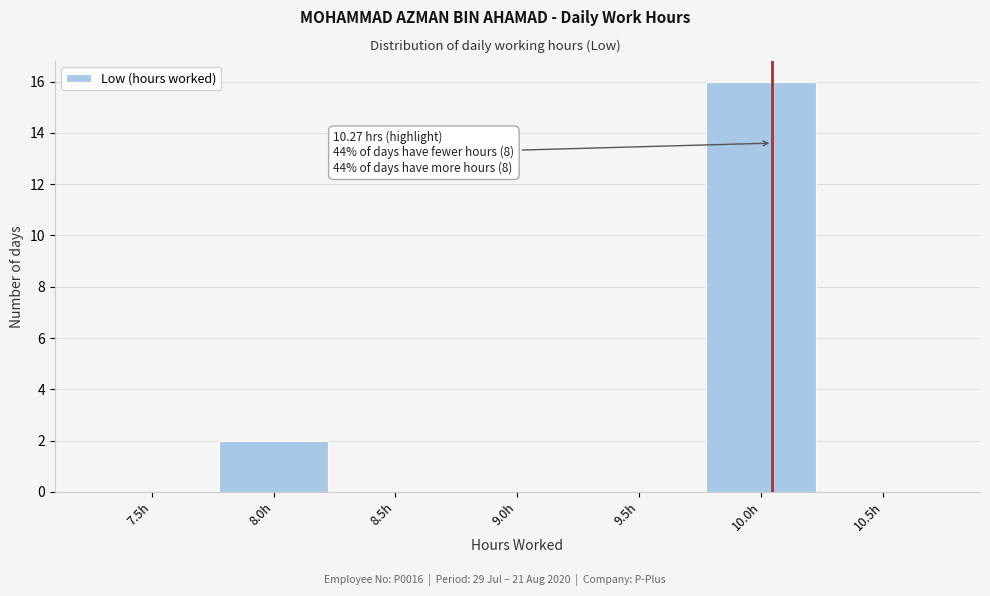

Reading left to right, list all the values displayed in this chart.

7.5h=0	8.0h=2	8.5h=0	9.0h=0	9.5h=0	10.0h=16	10.5h=0